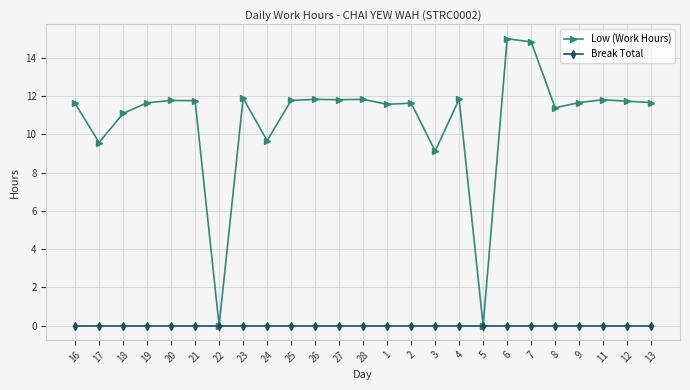

At 1, list the series in order from largest to smallest.

Low (Work Hours), Break Total